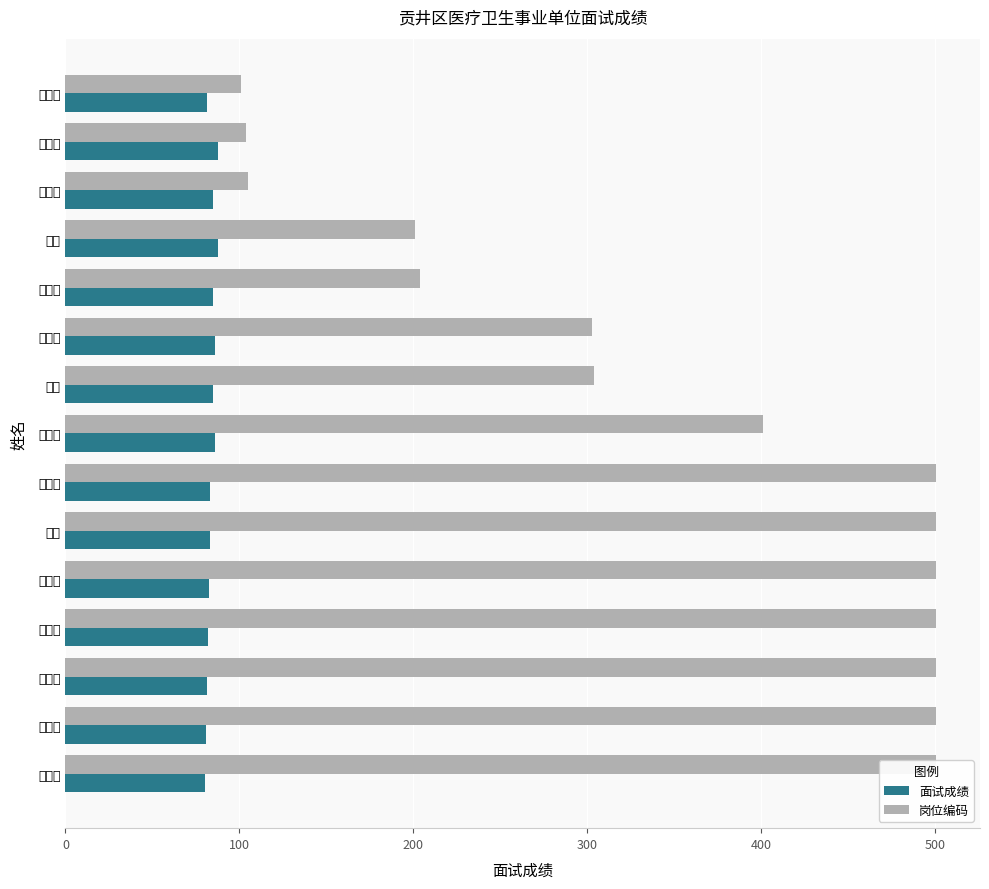

Count the number of categories in the chart.

15